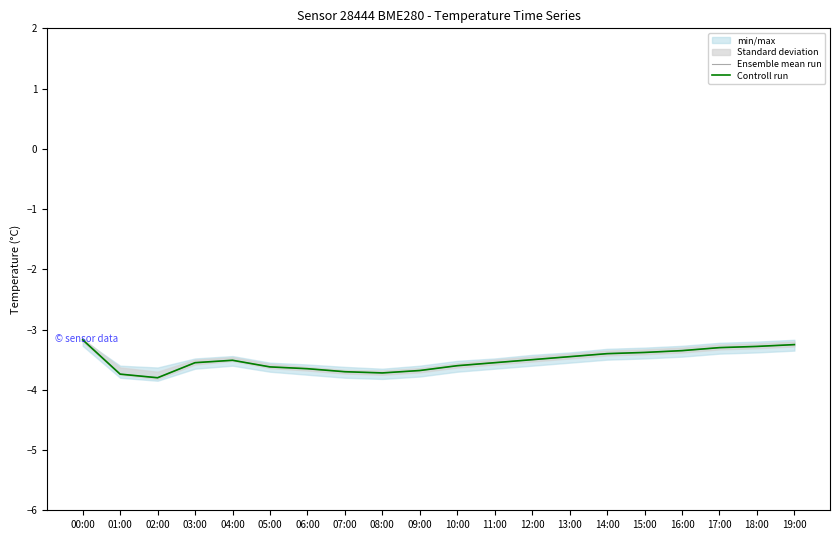

Does the chart display data point markers on the line(s)?

No